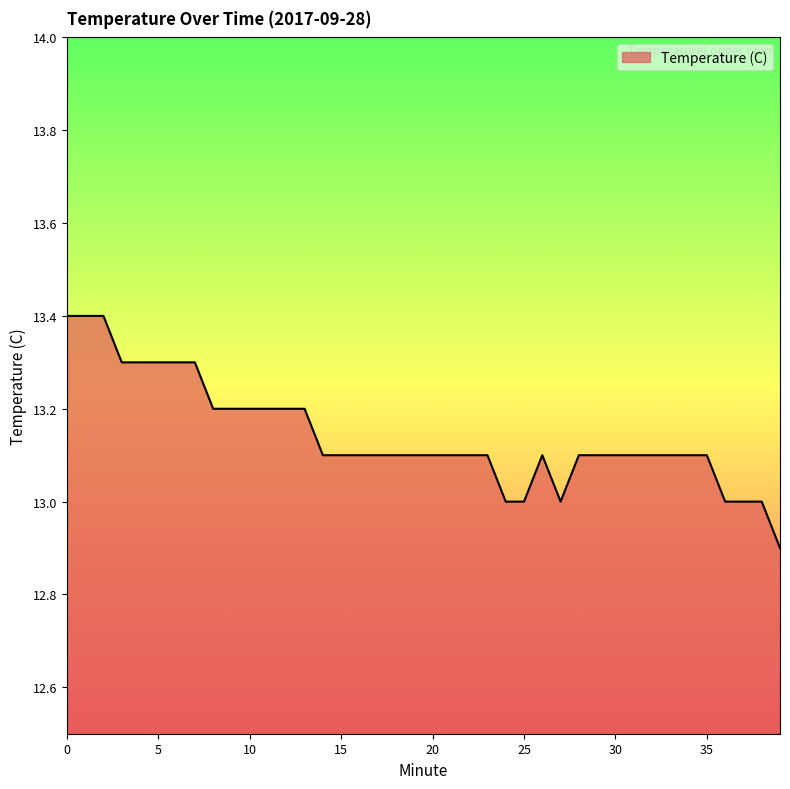

Reading left to right, what are all the values shown in this chart?

13.4	13.4	13.4	13.3	13.3	13.3	13.3	13.3	13.2	13.2	13.2	13.2	13.2	13.2	13.1	13.1	13.1	13.1	13.1	13.1	13.1	13.1	13.1	13.1	13.0	13.0	13.1	13.0	13.1	13.1	13.1	13.1	13.1	13.1	13.1	13.1	13.0	13.0	13.0	12.9